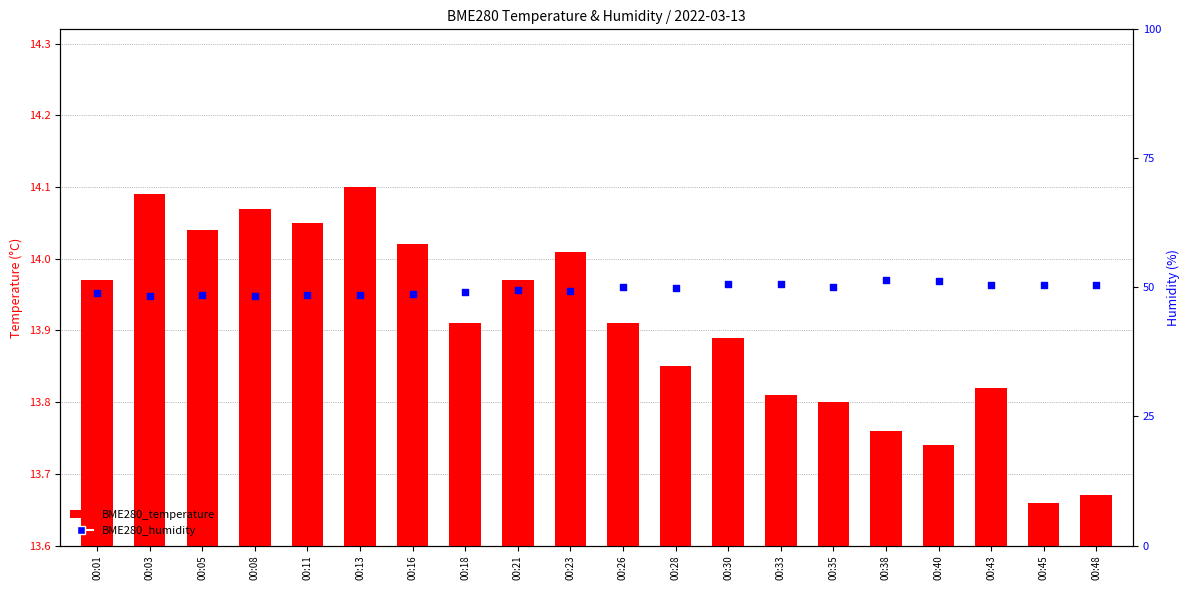

Which series reaches the maximum Y coordinate?

BME280_humidity